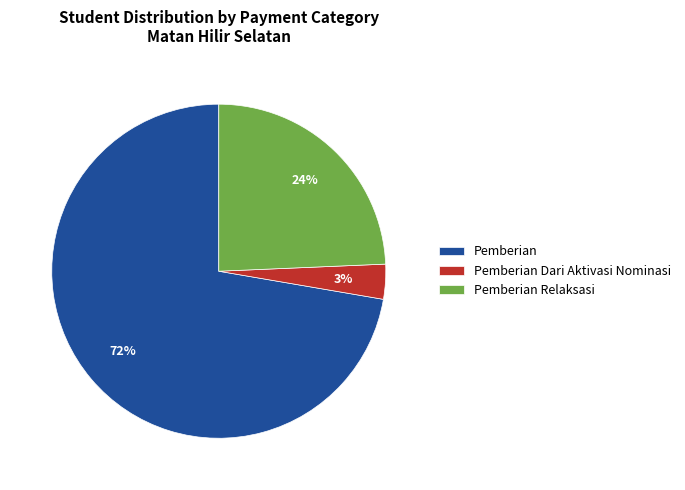

To the nearest percent, what is the average slice percentage?

33%